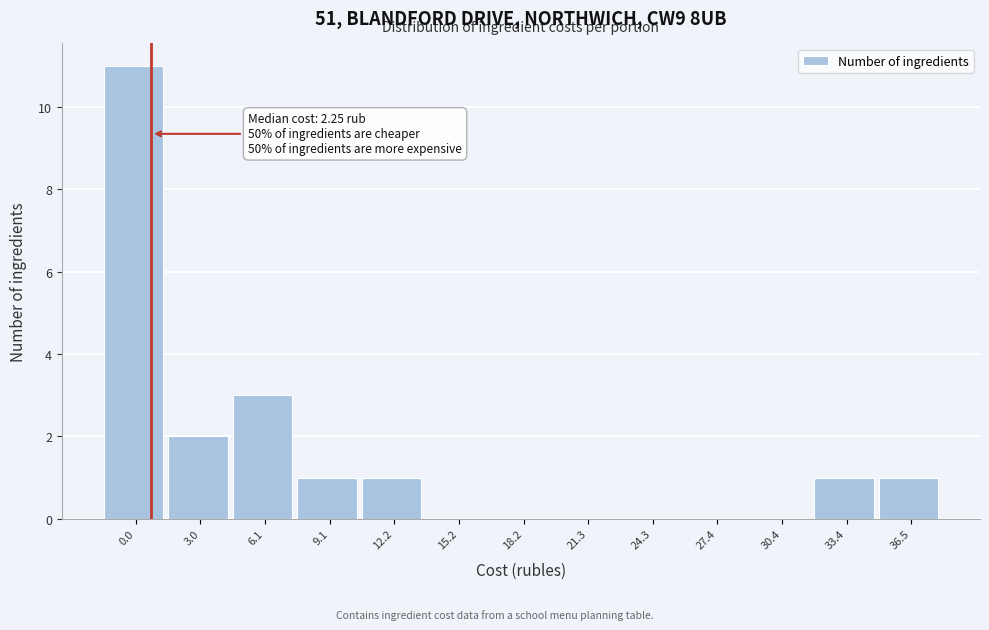

Reading right to left, extract all data points from this chart.

36.5=1	33.4=1	30.4=0	27.4=0	24.3=0	21.3=0	18.2=0	15.2=0	12.2=1	9.1=1	6.1=3	3.0=2	0.0=11